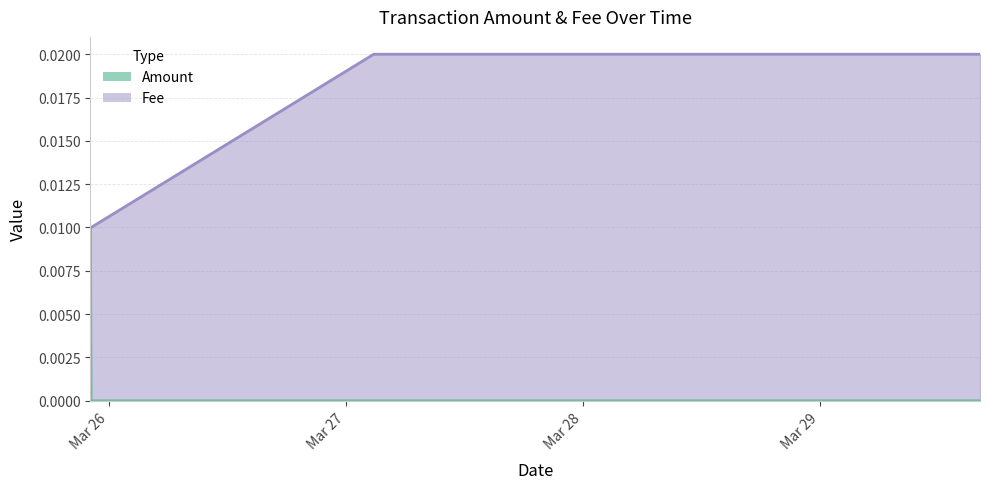

Which series has the largest total across all categories?

Fee